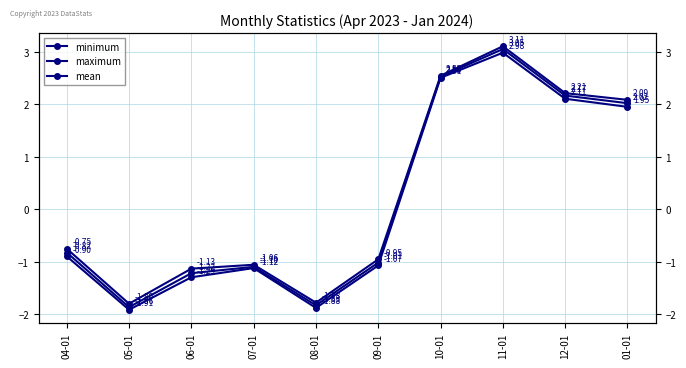

The value of mean at 12-01 is 2.2. True or false?

True